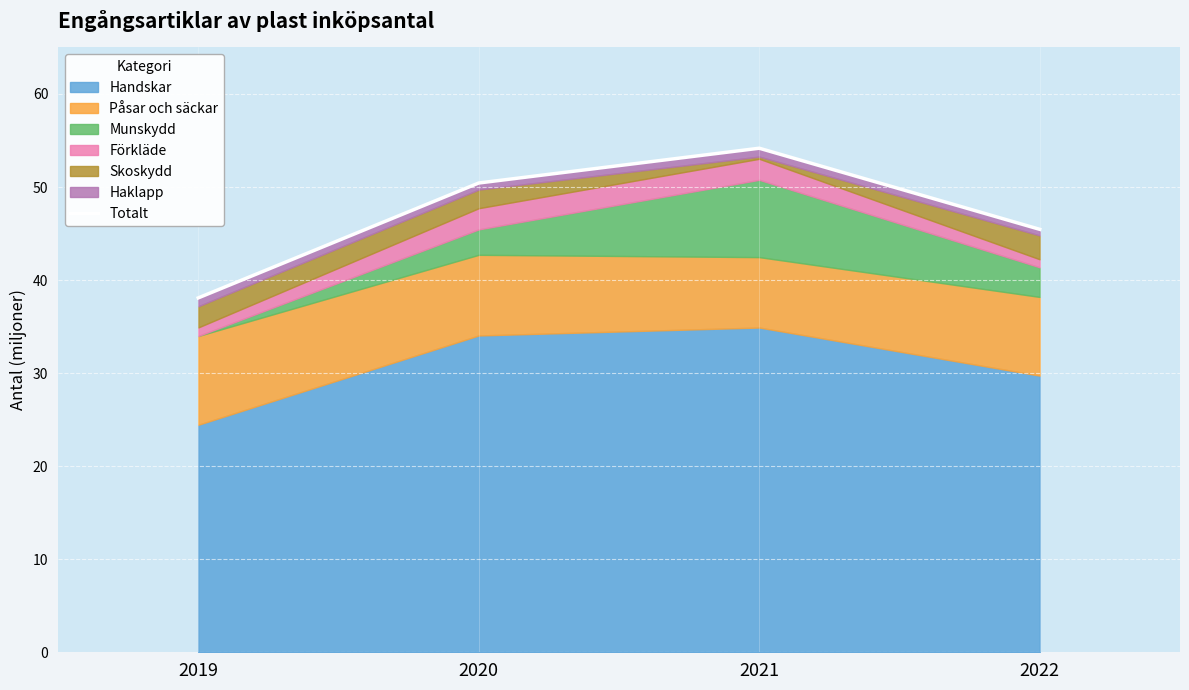

What is the maximum value shown in the chart?

54.2